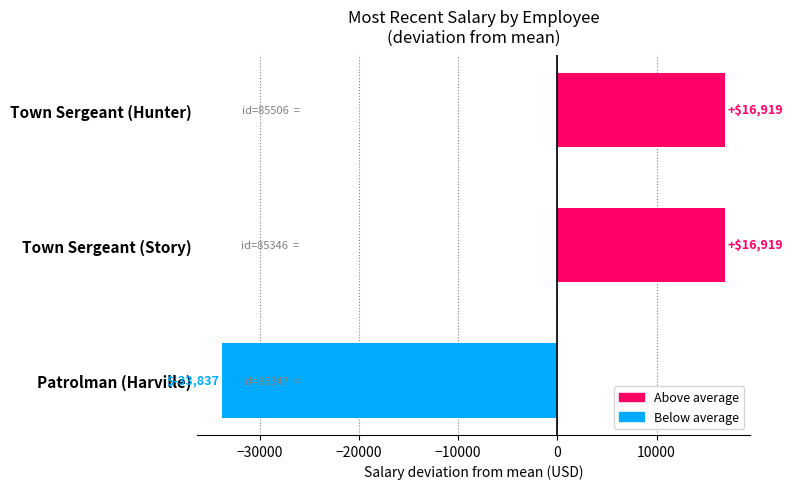

What value does the data have at Town Sergeant (Hunter)?

16918.5